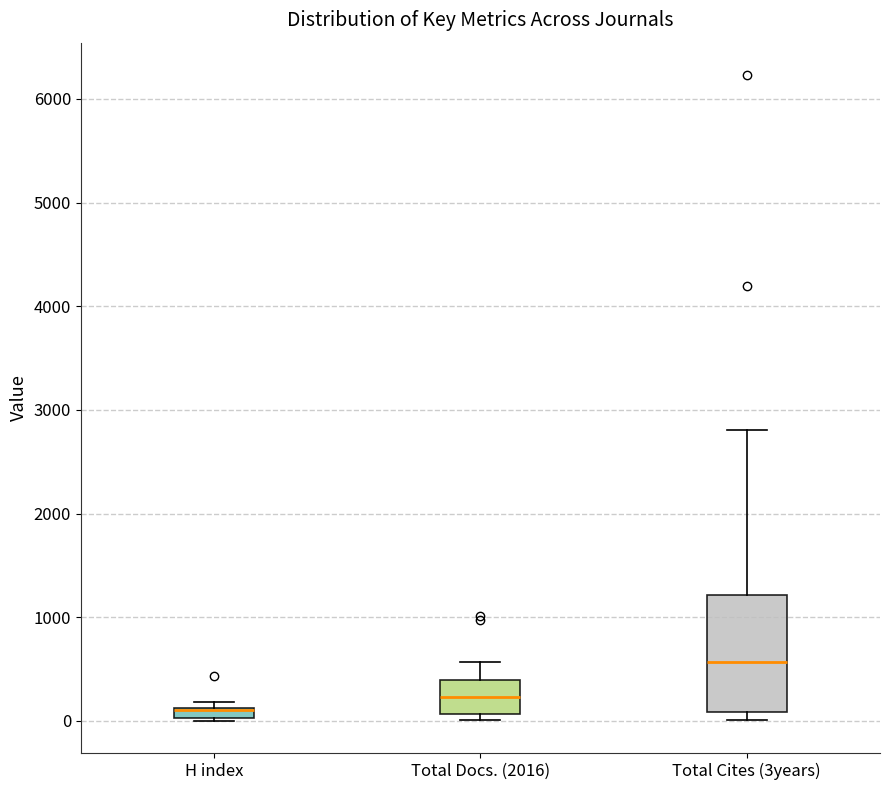

Where is the upper edge of the box for Total Cites (3years) on the y-axis? The values are not printed on the chart, so give them approximately, as read against the axis.

1200